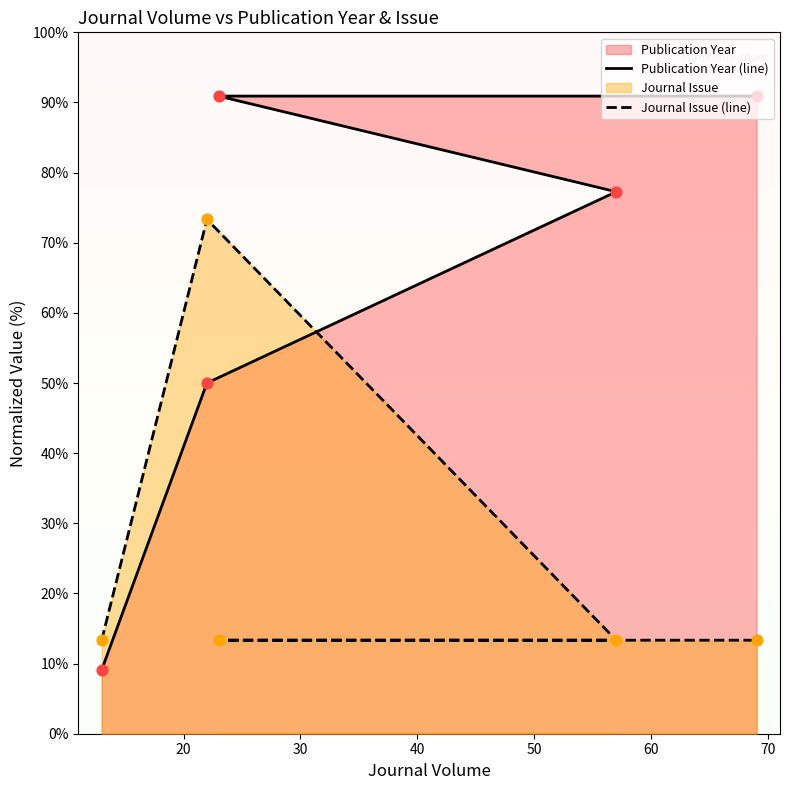

At how many categories does at least one series exceed 23?

4